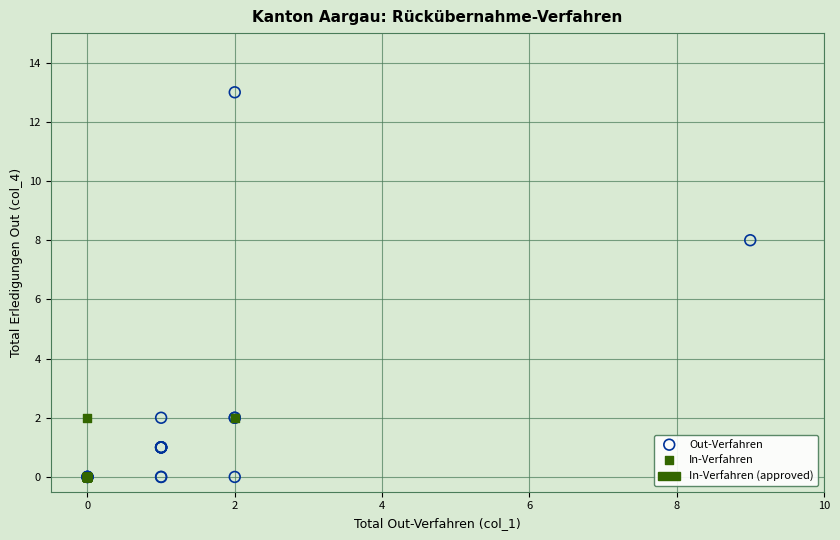

Which series has the largest Y range (max minus min)?

Out-Verfahren